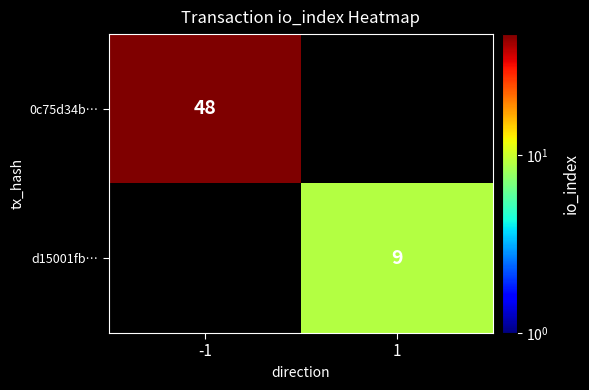

The value of d15001fb… at 1 is 12. True or false?

False